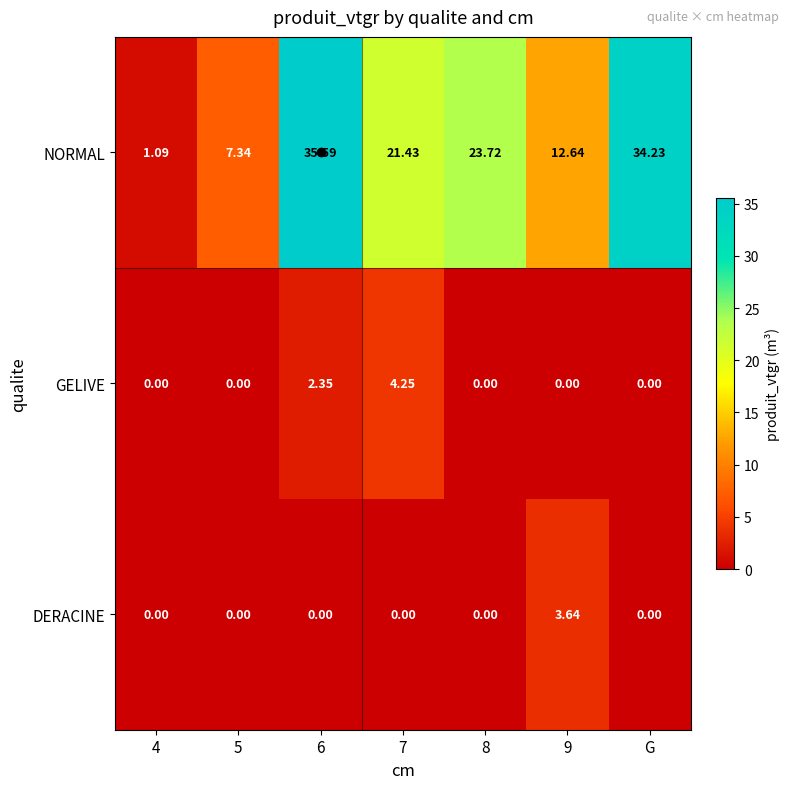

Which series has the largest range (max minus min)?

NORMAL